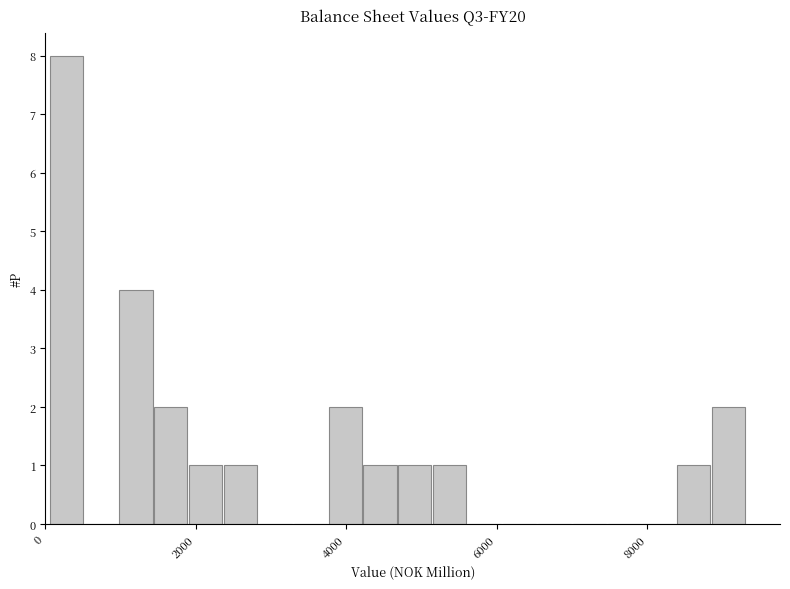

Around what value on the x-axis is the tallest bar? Give the approximate position of its centre, as read against the axis.

200